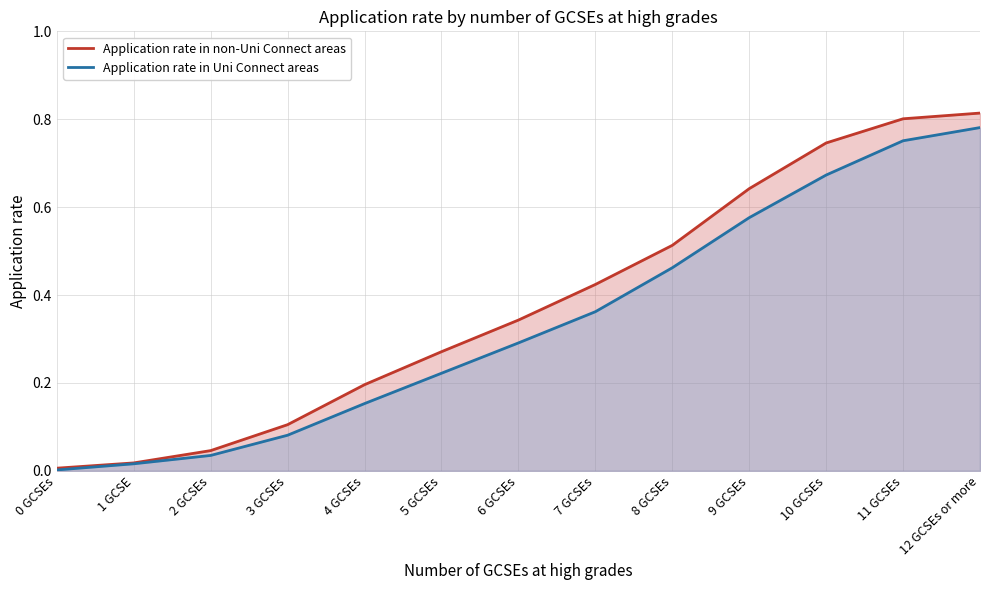

What is the label of the 5th point from the left?

4 GCSEs